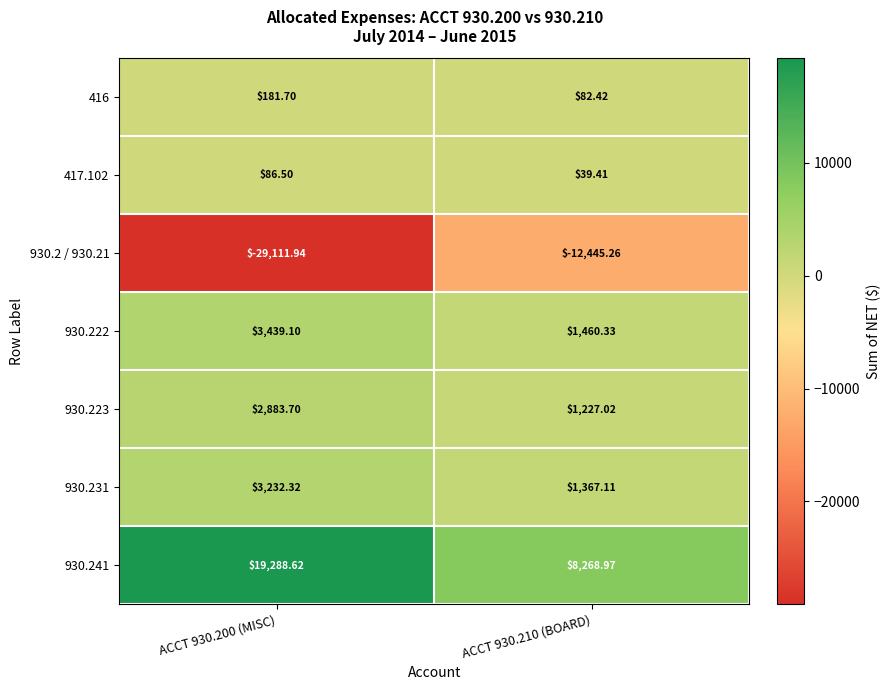

Is the value of 930.231 at ACCT 930.200 (MISC) greater than the value of 930.241 at ACCT 930.200 (MISC)?

No